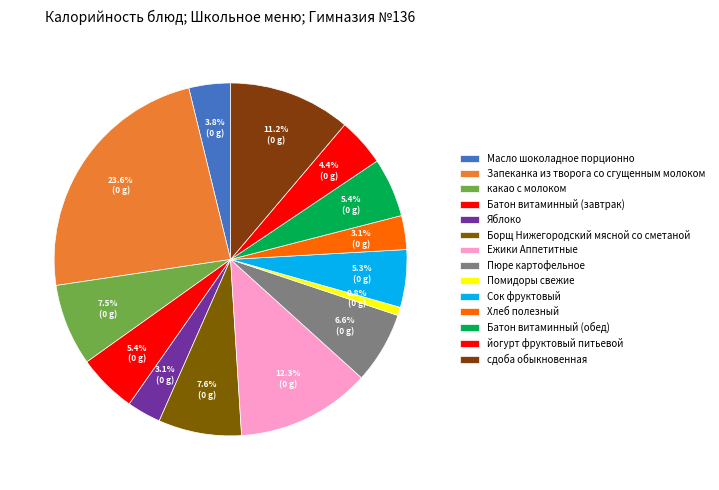

Is there a majority slice in this chart?

No